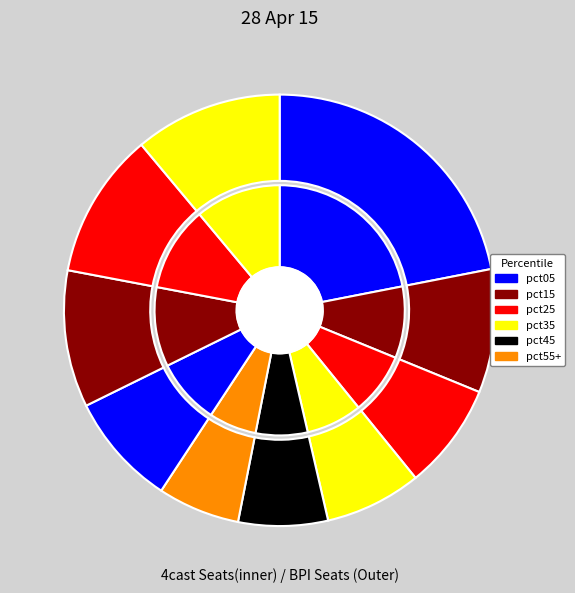

Which slice is the smallest?

pct55